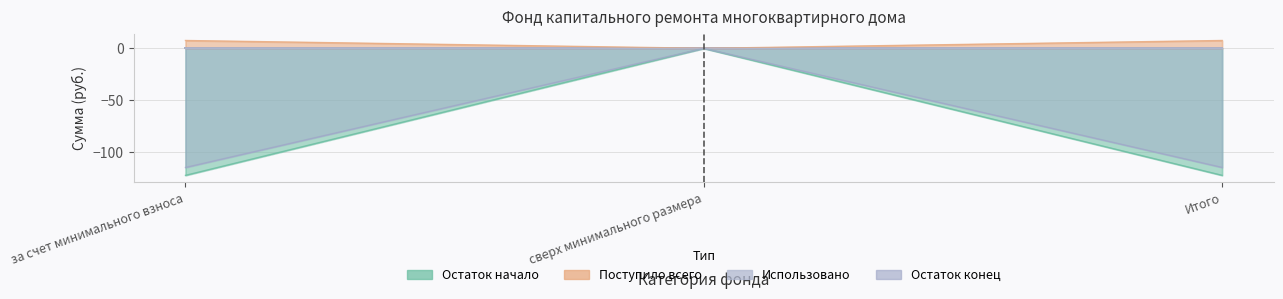

Reading left to right, what are all the values shown in this chart?

Остаток начало: за счет минимального взноса=-122.9	сверх минимального размера=0.0	Итого=-122.9
Поступило всего: за счет минимального взноса=7.6	сверх минимального размера=0.0	Итого=7.6
Использовано: за счет минимального взноса=0.0	сверх минимального размера=0.0	Итого=0.0
Остаток конец: за счет минимального взноса=-115.3	сверх минимального размера=0.0	Итого=-115.3